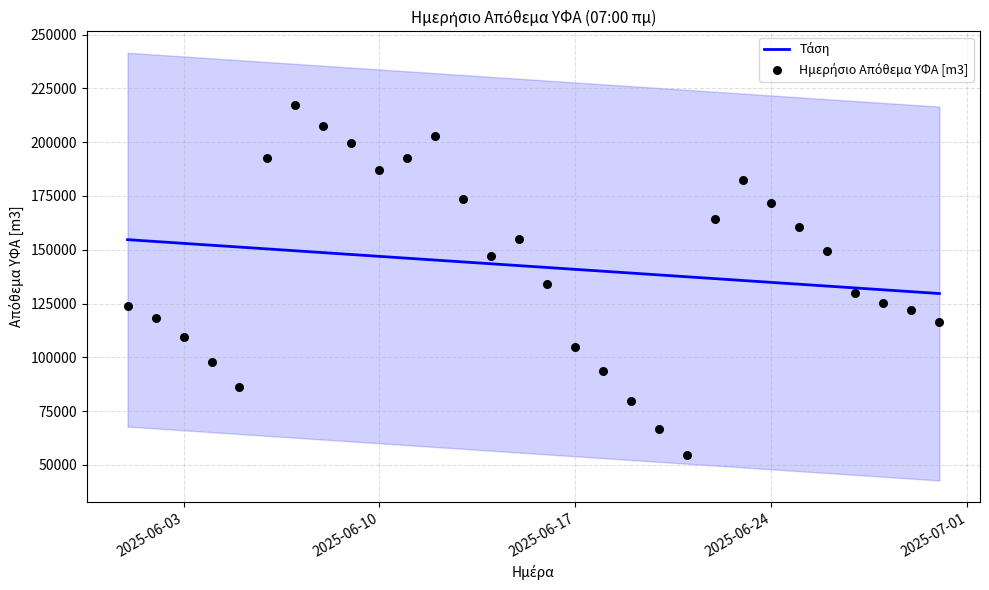

Which series contains the highest Y value?

Ημερήσιο Απόθεμα ΥΦΑ [m3]